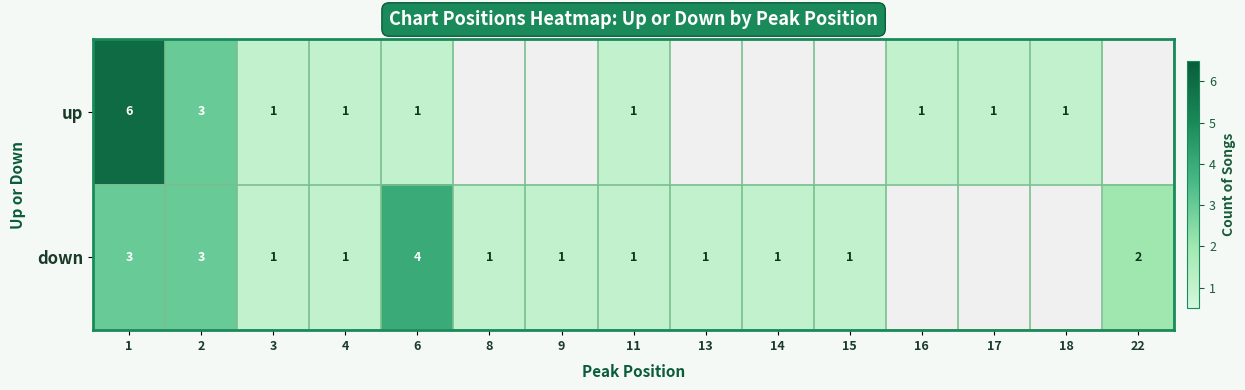

What is the spread (max minus min) of values at 6?

3